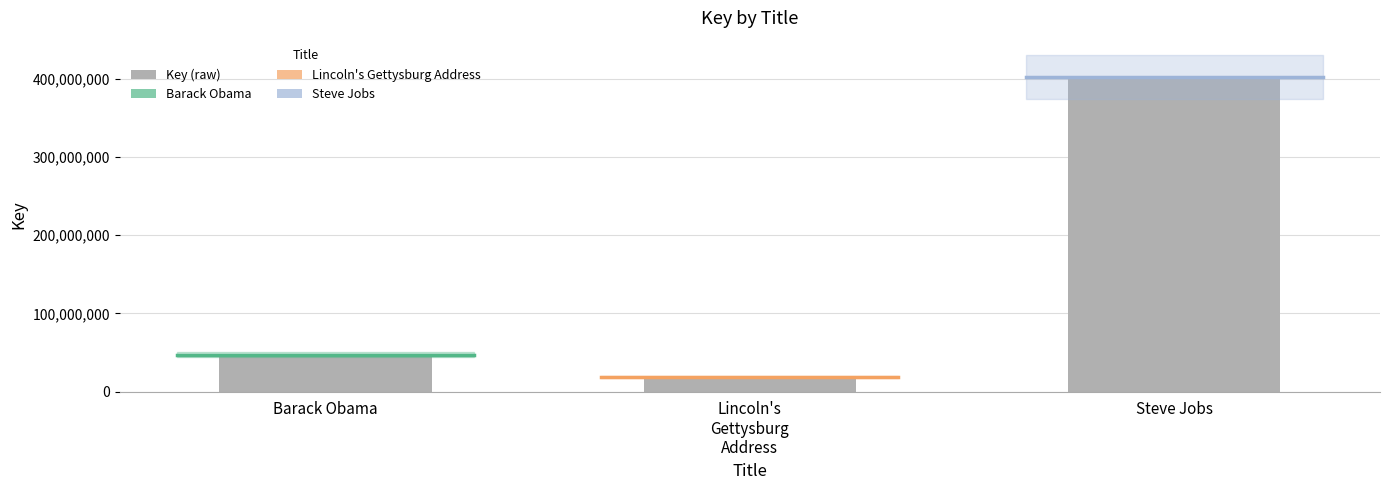

Where is the data nearest to the value 210715320?

Barack Obama